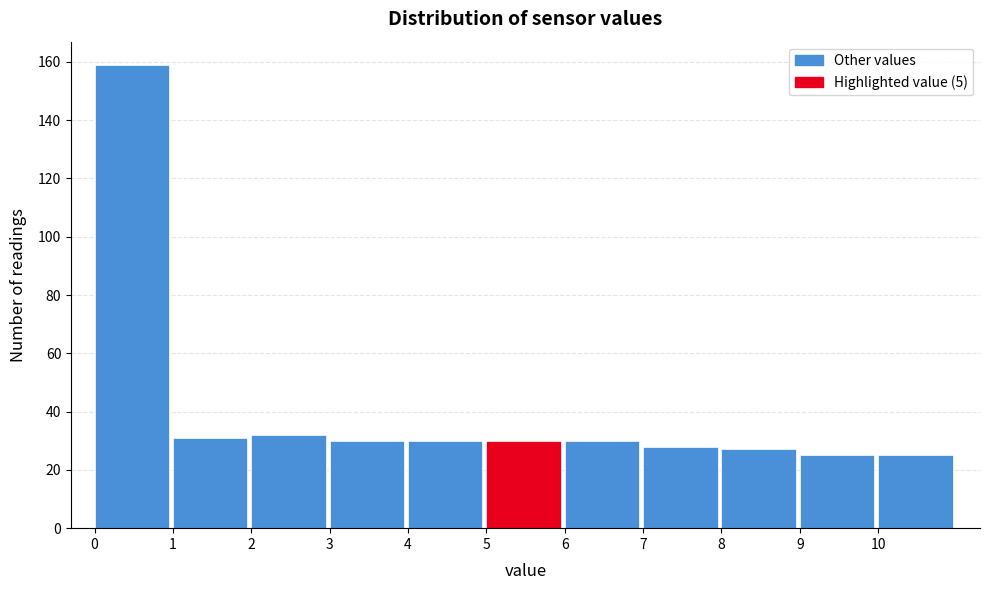

What is the height of the bar covering 1 to 2 on the x-axis? The values are not printed on the chart, so give them approximately, as read against the axis.

32